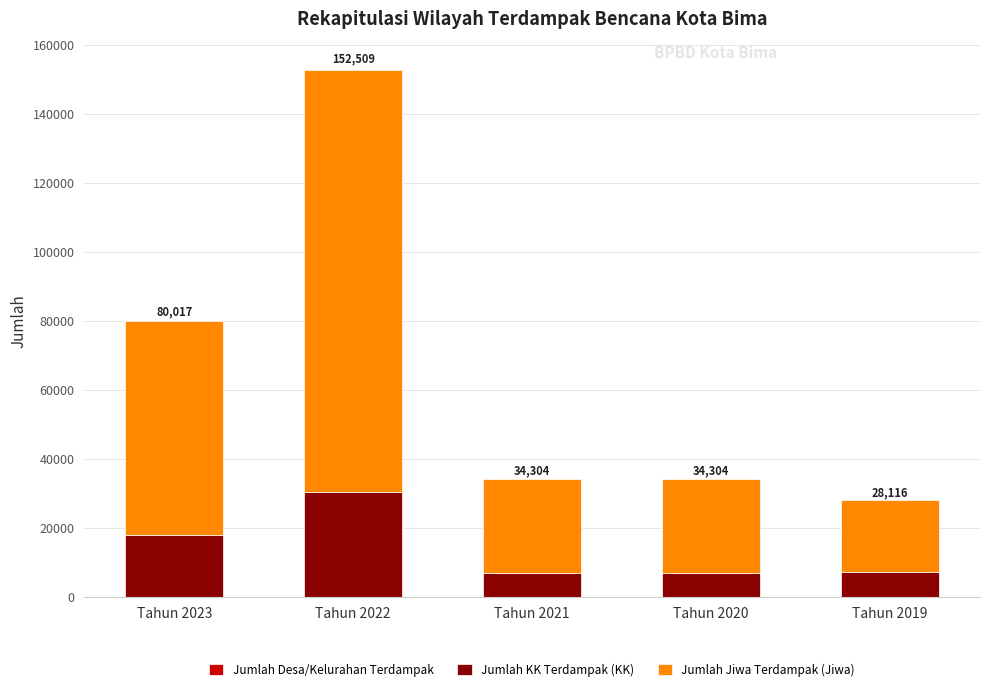

At which category is the sum across all series the highest?

Tahun 2022